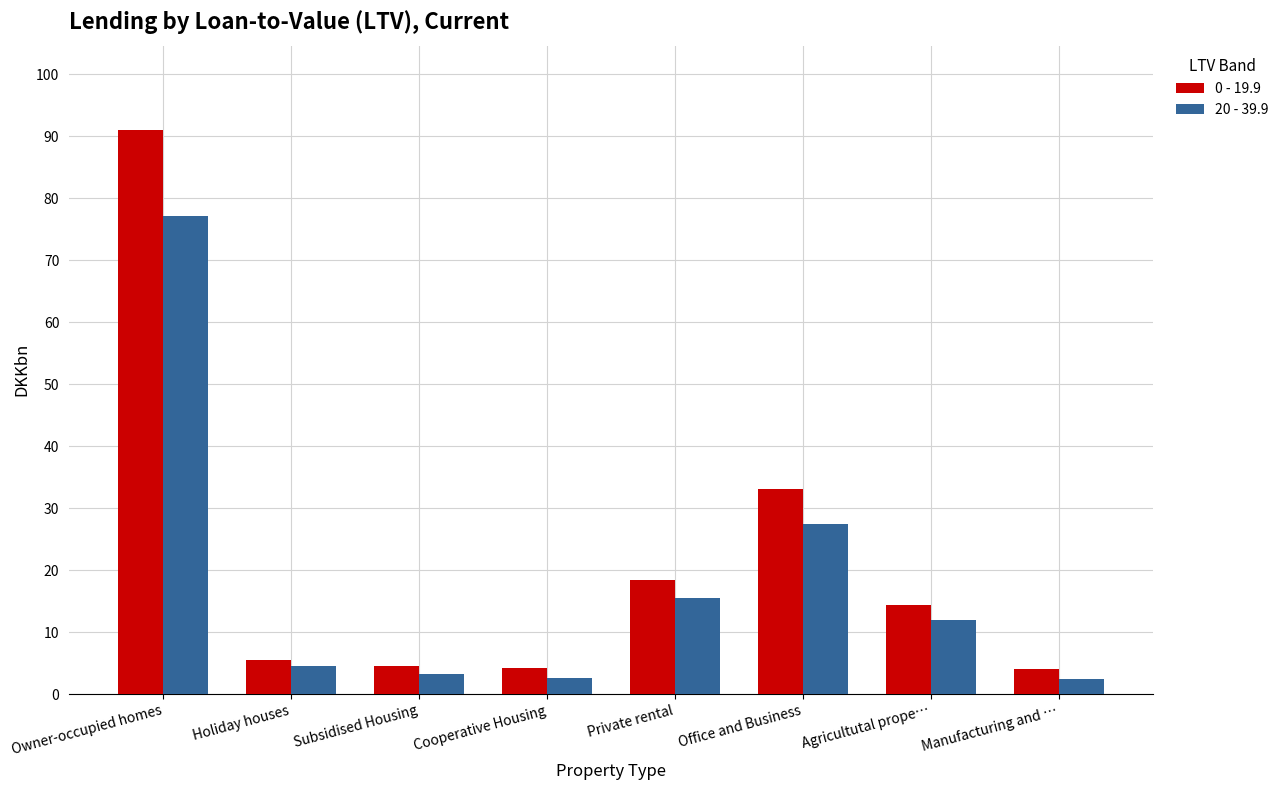

What is the greatest value displayed?

91.0